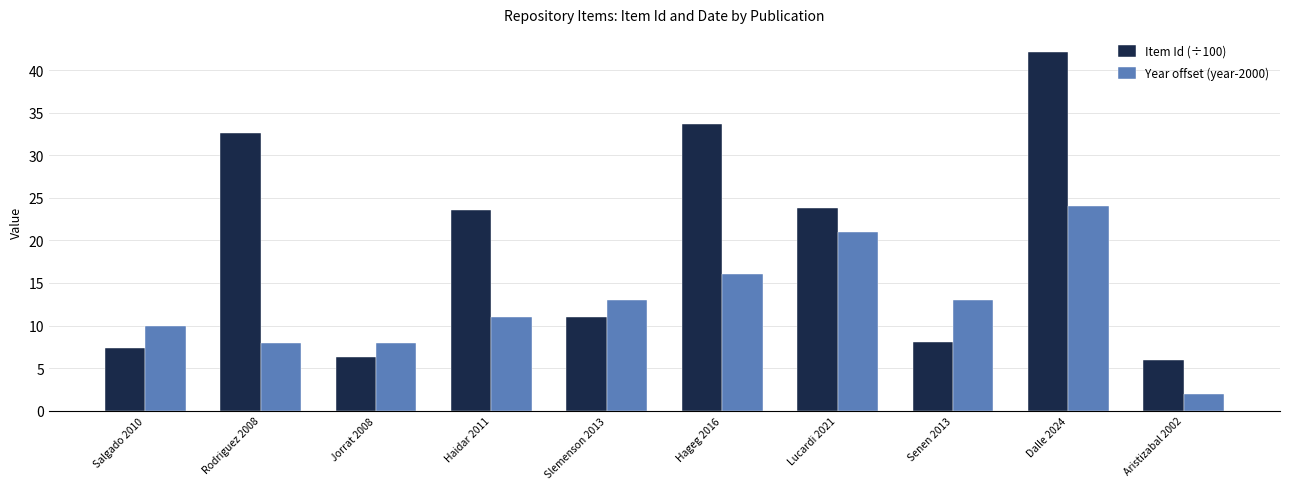

What is the sum of the Item Id (÷100) values at Jorrat 2008 and Hageg 2016?

40.0